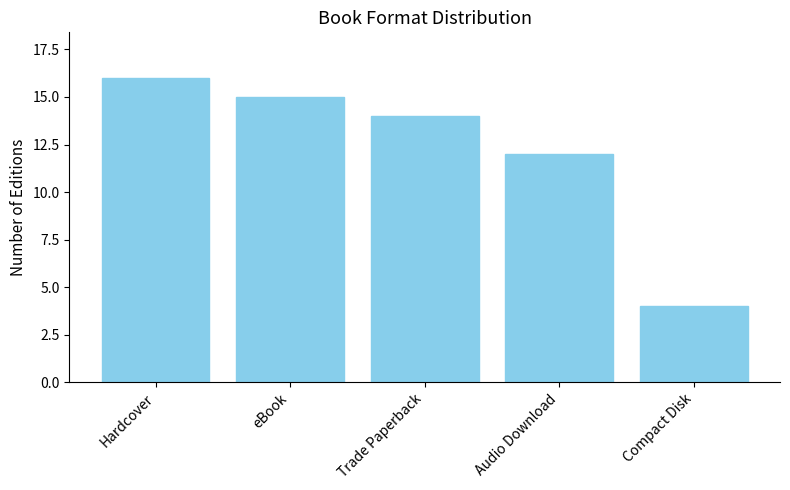

What position from the left is Compact Disk?

5